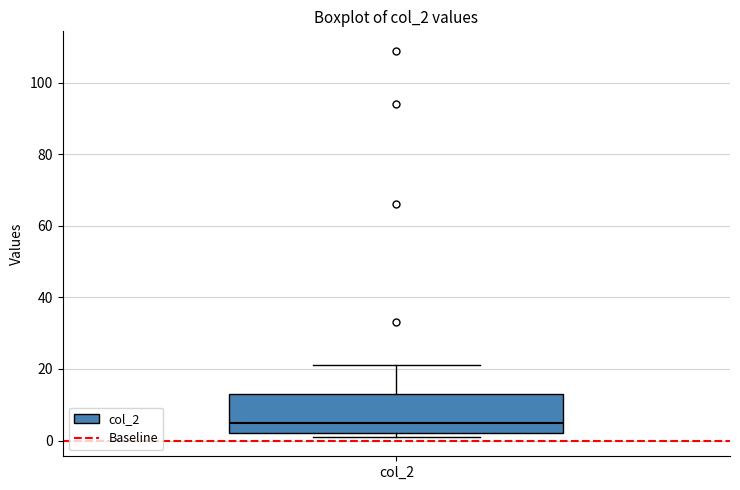

Transcribe this box plot: give where the median line is, the range the box spans, and where the two whiskers end, as read against the y-axis. The values are not printed on the chart, so give them approximately, as read against the axis.

median 6, box 2 to 14, whiskers 2 (just below the box's lower edge) to 22